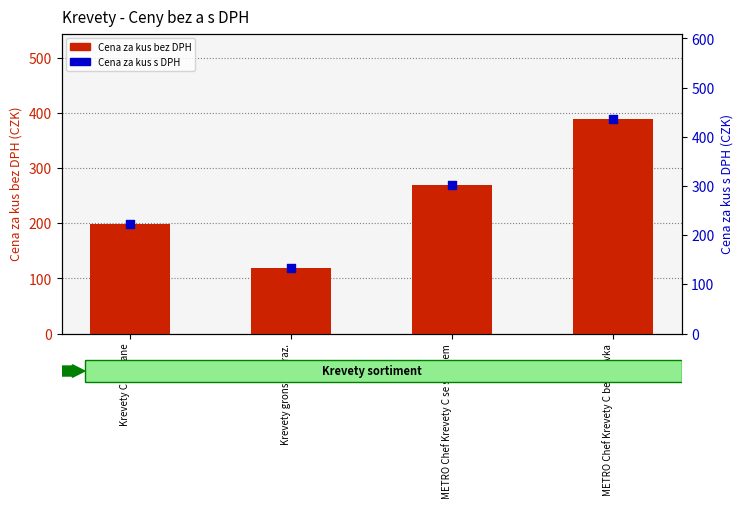

What are all the series names shown in the legend?

Cena za kus bez DPH, Cena za kus s DPH